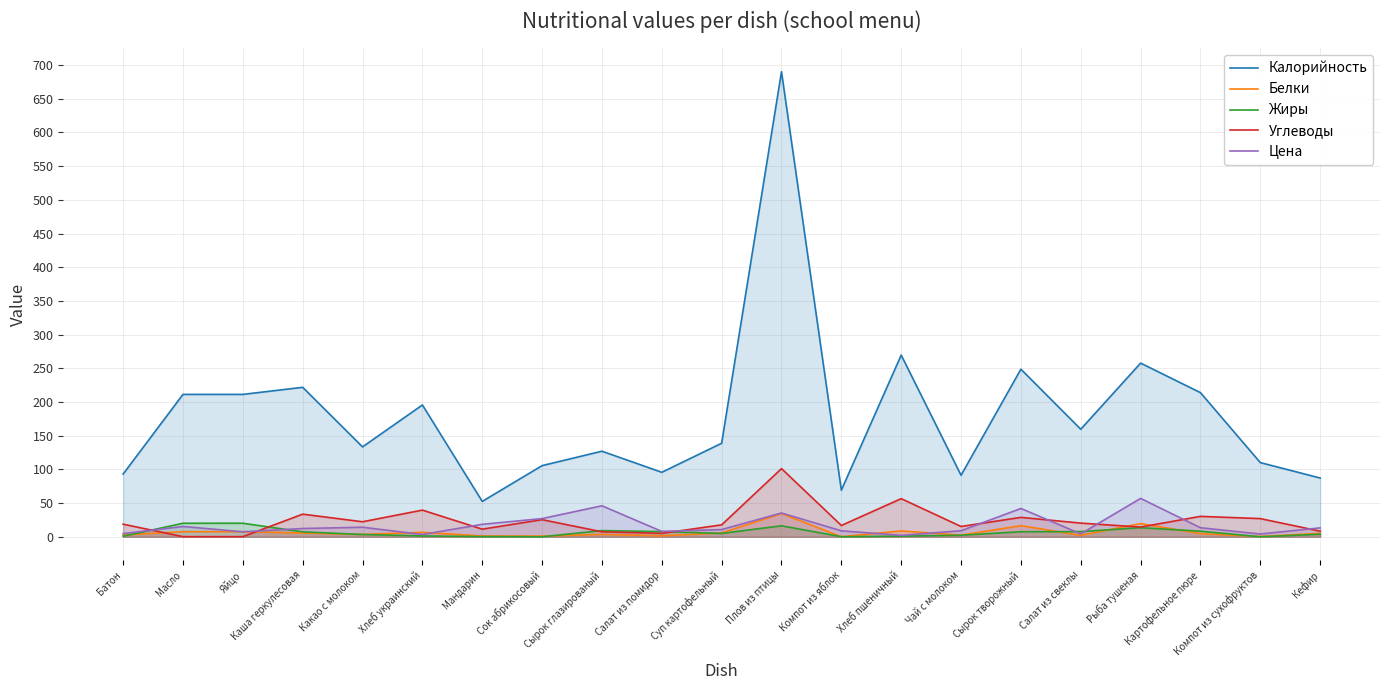

What is the spread (max minus min) of values at Какао с молоком?

130.0